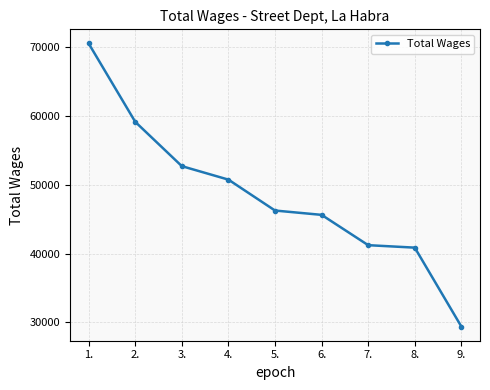

Which category has the highest value across all series?

1.